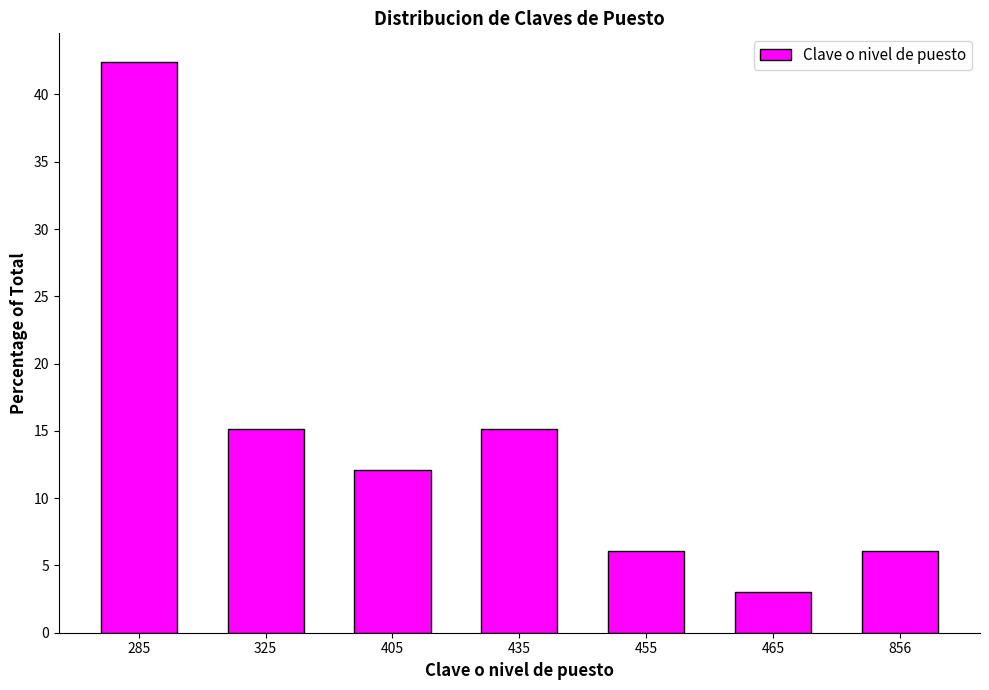

Reading left to right, what are all the values shown in this chart?

42.4	15.2	12.1	15.2	6.1	3.0	6.1